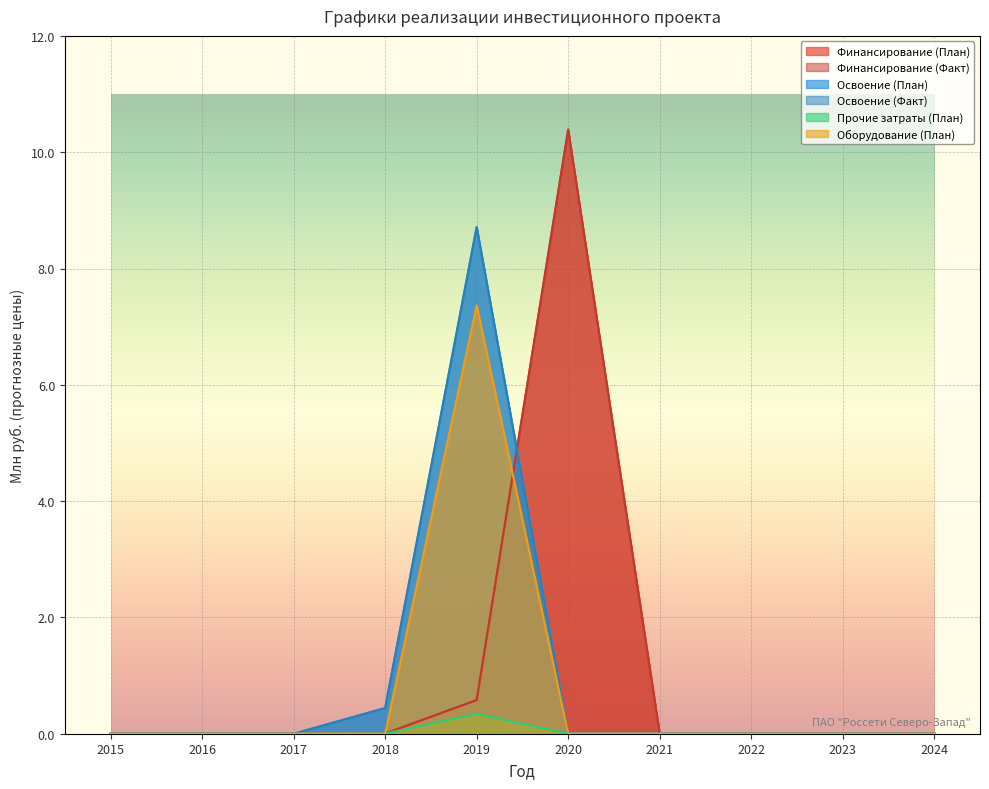

Which series changed the most between 2015 and 2018?

Освоение (План)